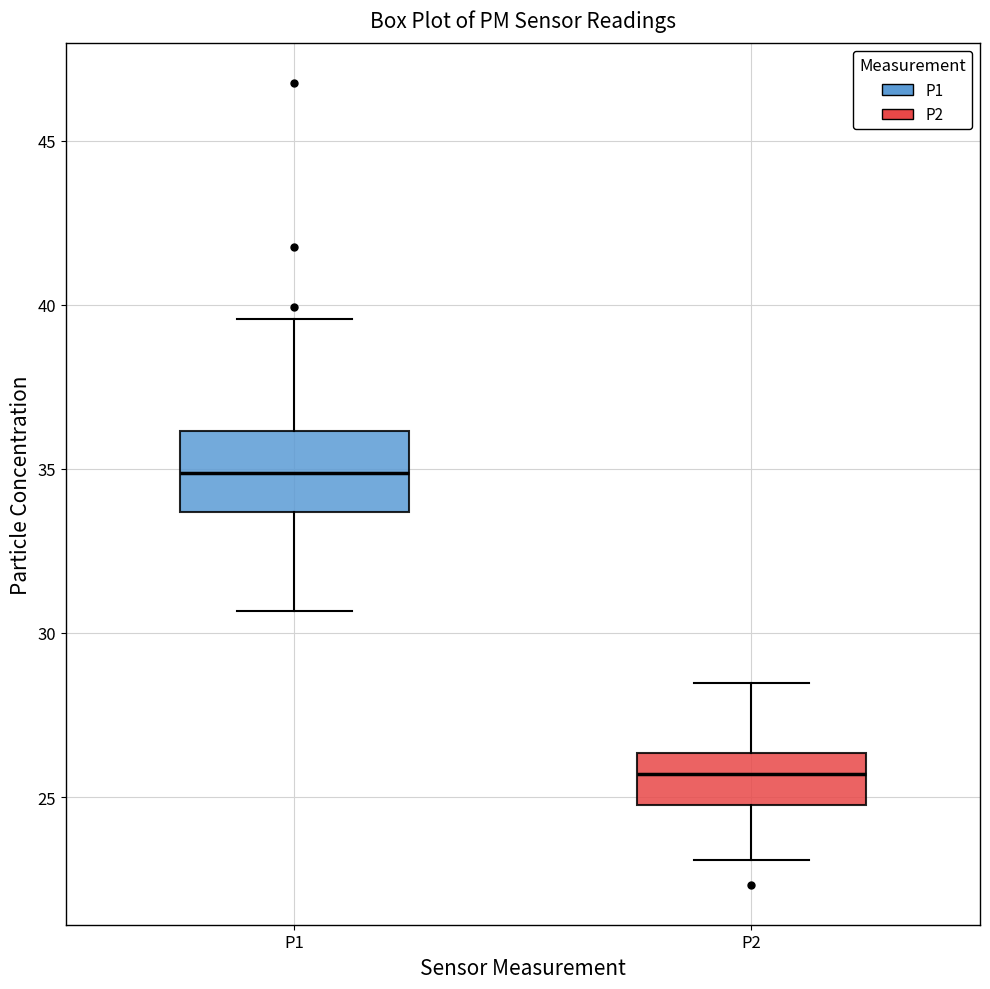

Reading left to right, transcribe this box plot: for each box, give where its median line is, the range the box spans, and where its two whiskers end, as read against the y-axis. The values are not printed on the chart, so give them approximately, as read against the axis.

P1: median 35.0, box 33.5 to 36.0, whiskers 30.5 to 39.5
P2: median 25.5, box 25.0 to 26.5, whiskers 23.0 to 28.5